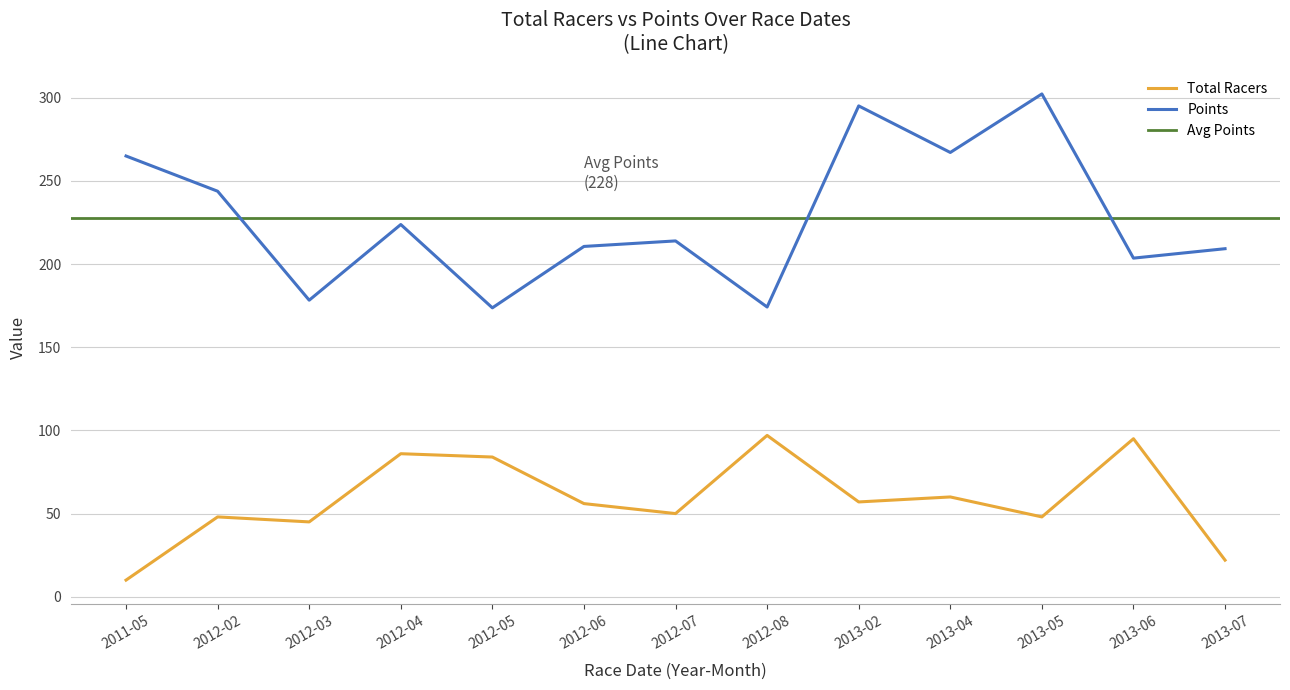

True or false: Points and Total Racers cross at least once.

False